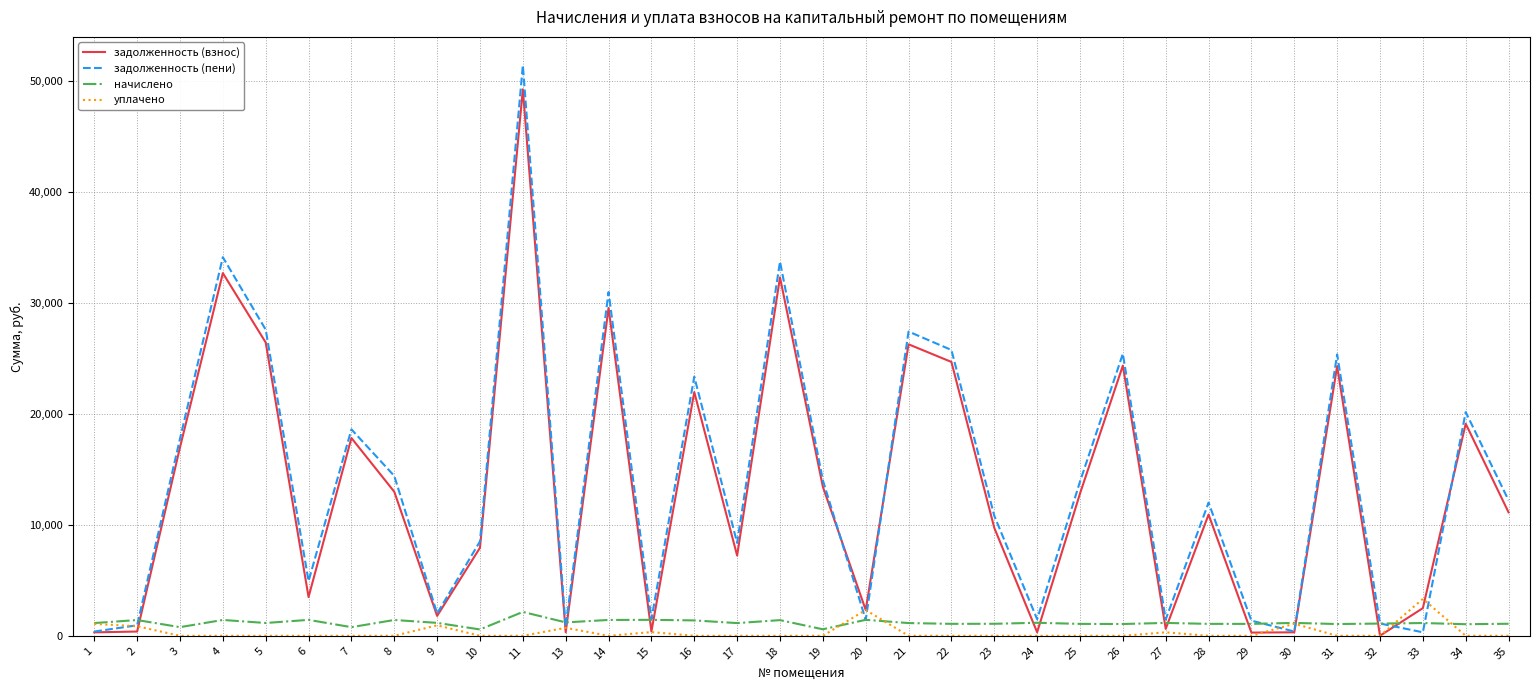

At which category is the sum across all series the highest?

11